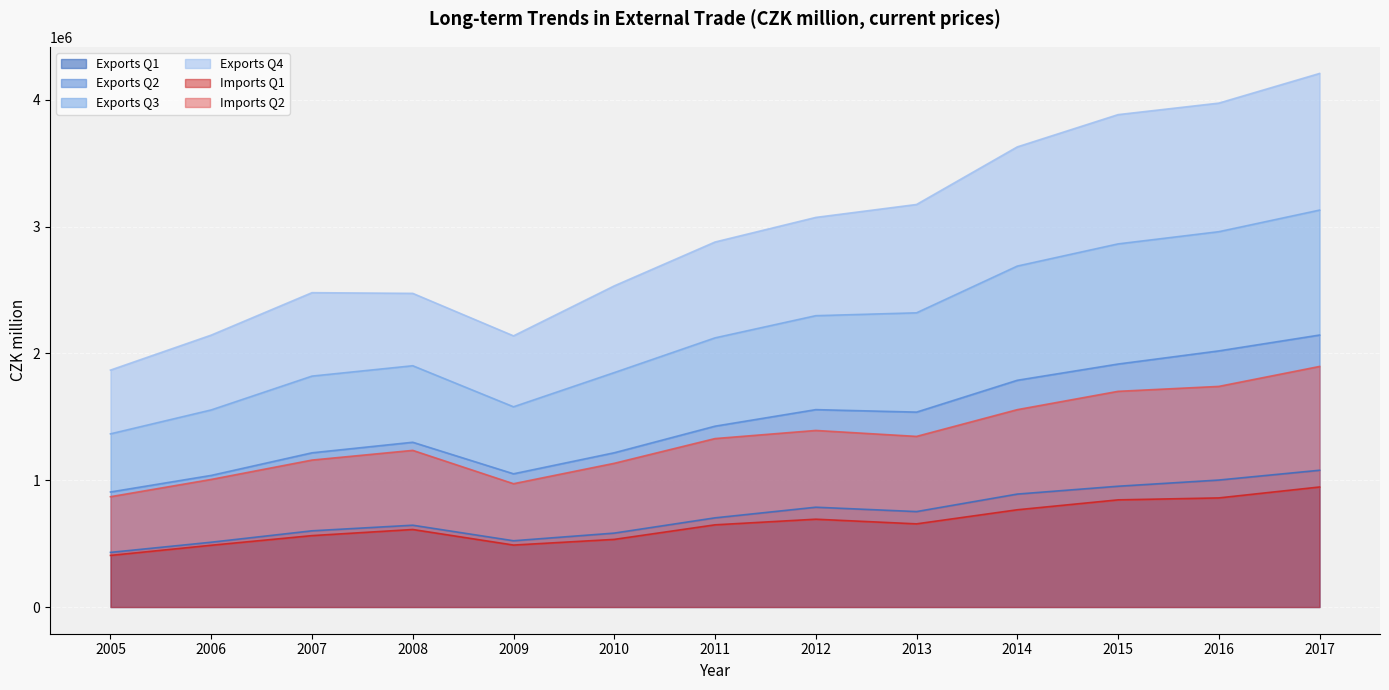

List the labels in order of Exports Q3 value, smallest first.

2005, 2009, 2006, 2008, 2007, 2010, 2011, 2012, 2013, 2014, 2015, 2016, 2017